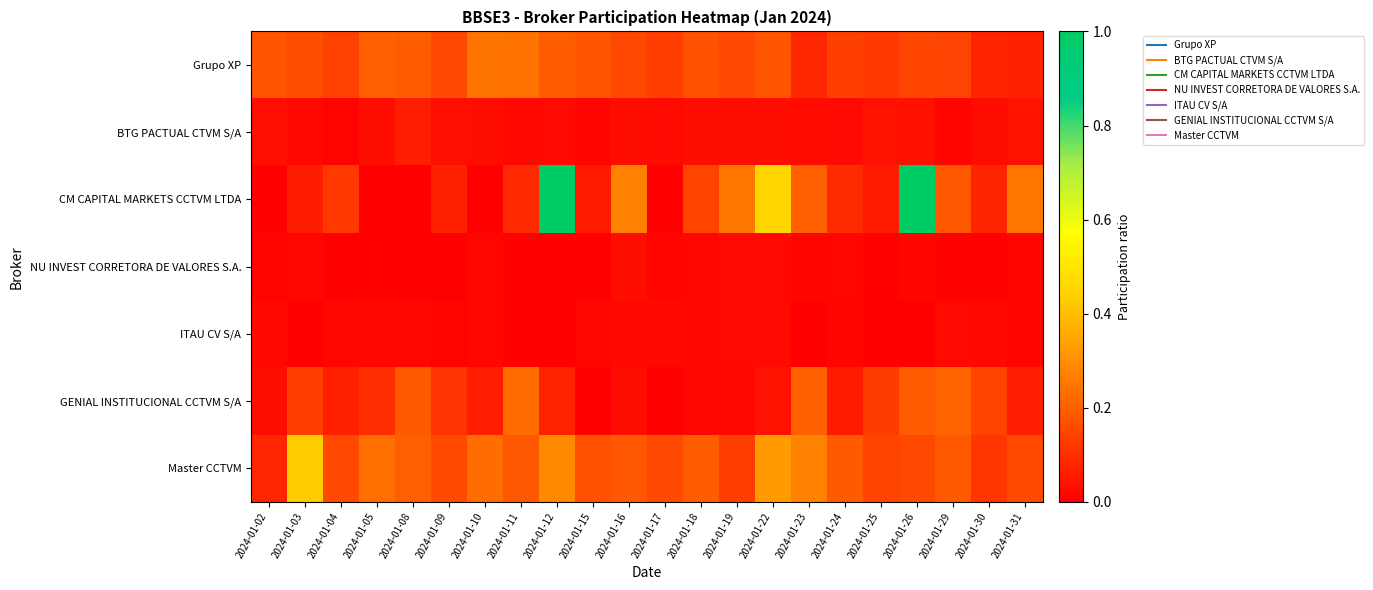

Which series has the largest range (max minus min)?

CM CAPITAL MARKETS CCTVM LTDA